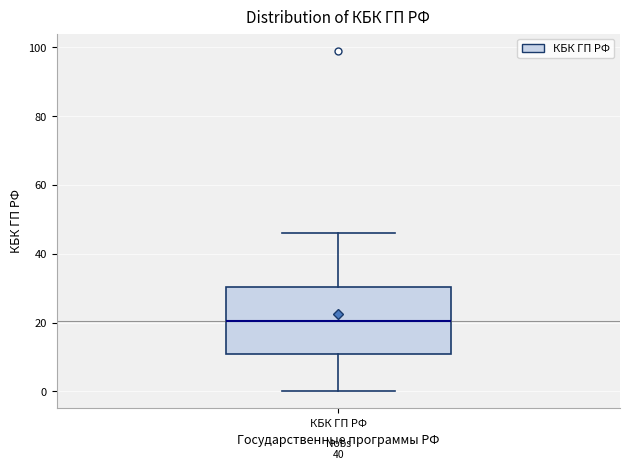

Transcribe this box plot: give where the median line is, the range the box spans, and where the two whiskers end, as read against the y-axis. The values are not printed on the chart, so give them approximately, as read against the axis.

median 20, box 10 to 30, whiskers 0 to 46